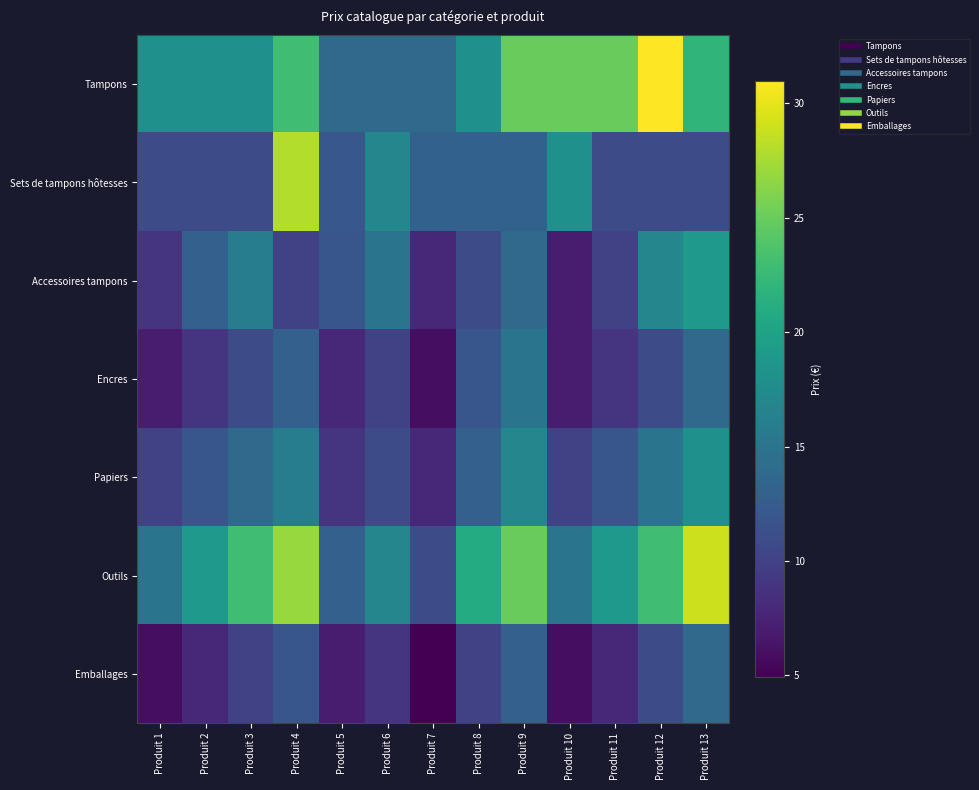

At Produit 3, list the series in order from smallest to largest.

Emballages, Encres, Sets de tampons hôtesses, Papiers, Accessoires tampons, Tampons, Outils